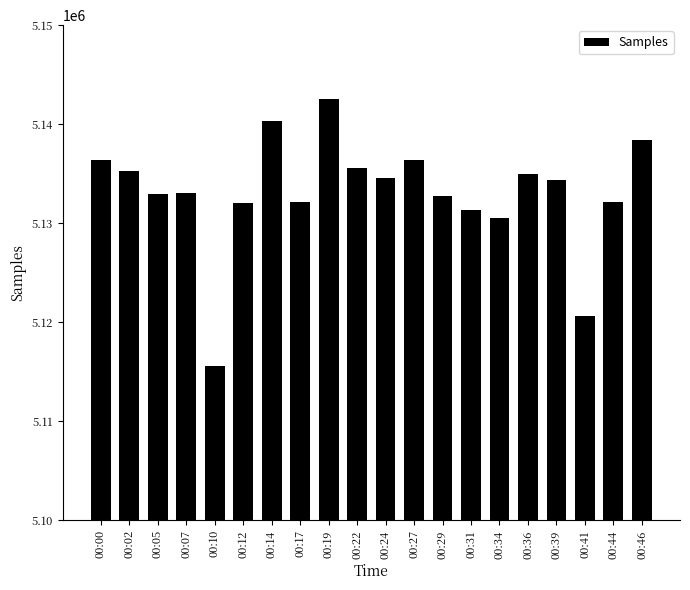

True or false: the data shows 5136356 at 00:00.

True